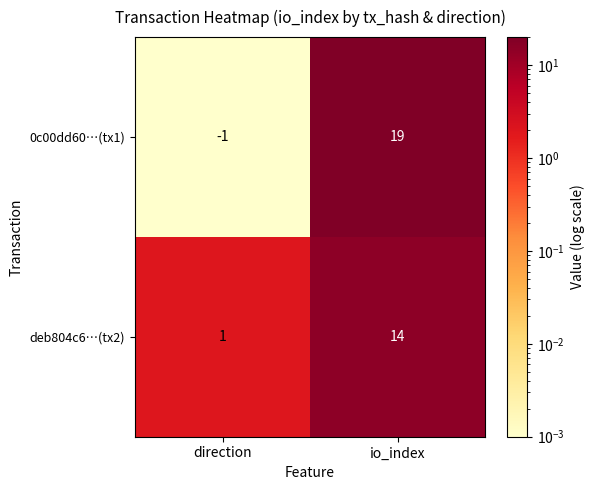

List the series in order of their overall mean, lowest first.

deb804c6…(tx2), 0c00dd60…(tx1)